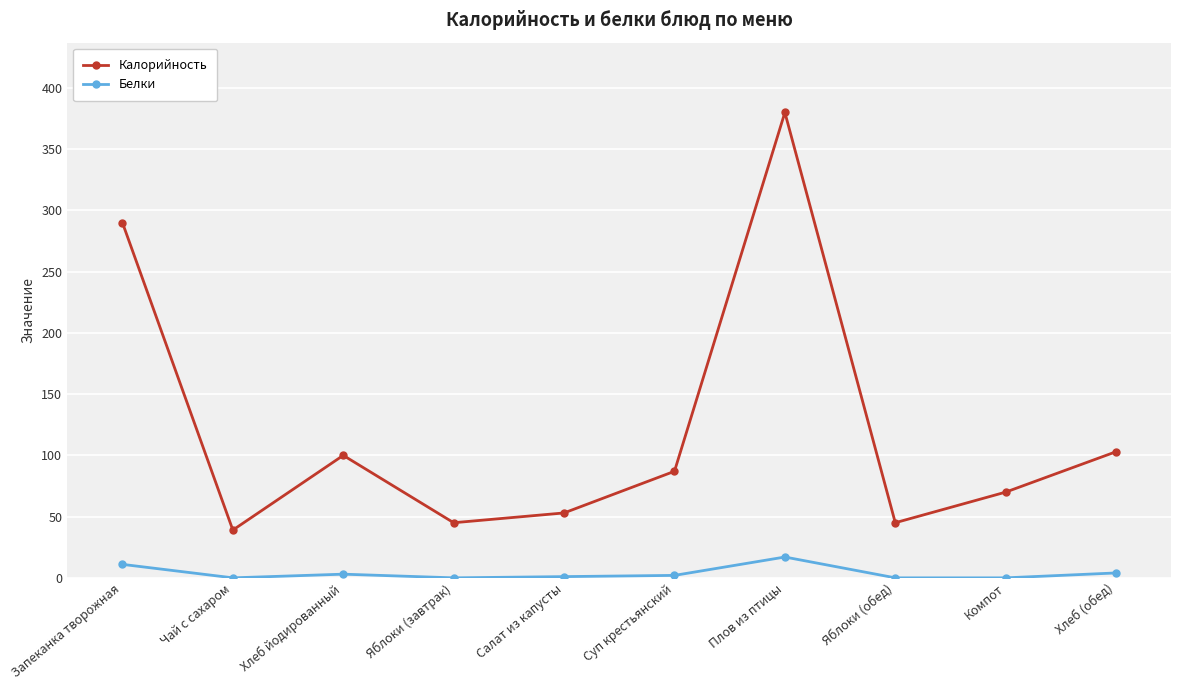

At which label is Калорийность closest to 209?

Запеканка творожная